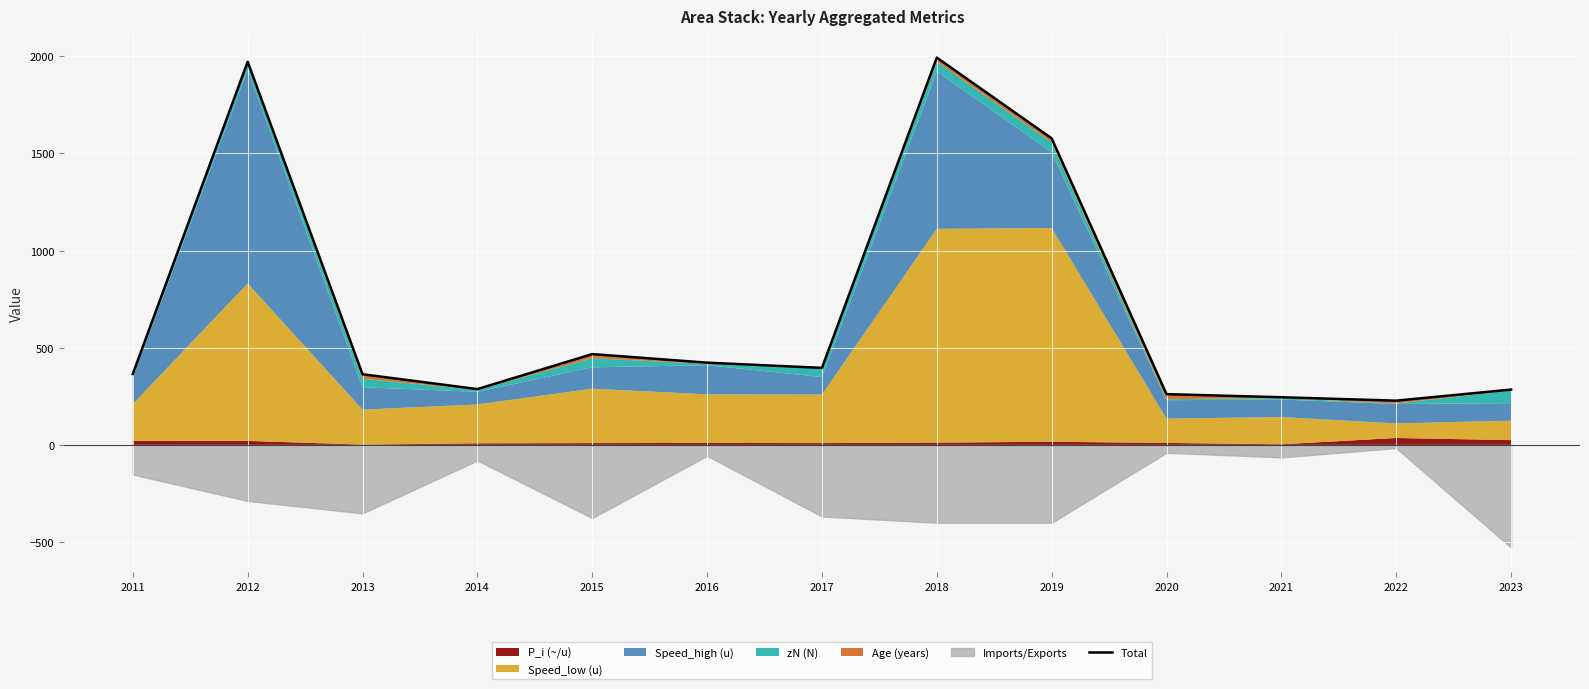

Which category has the lowest value across all series?

2022